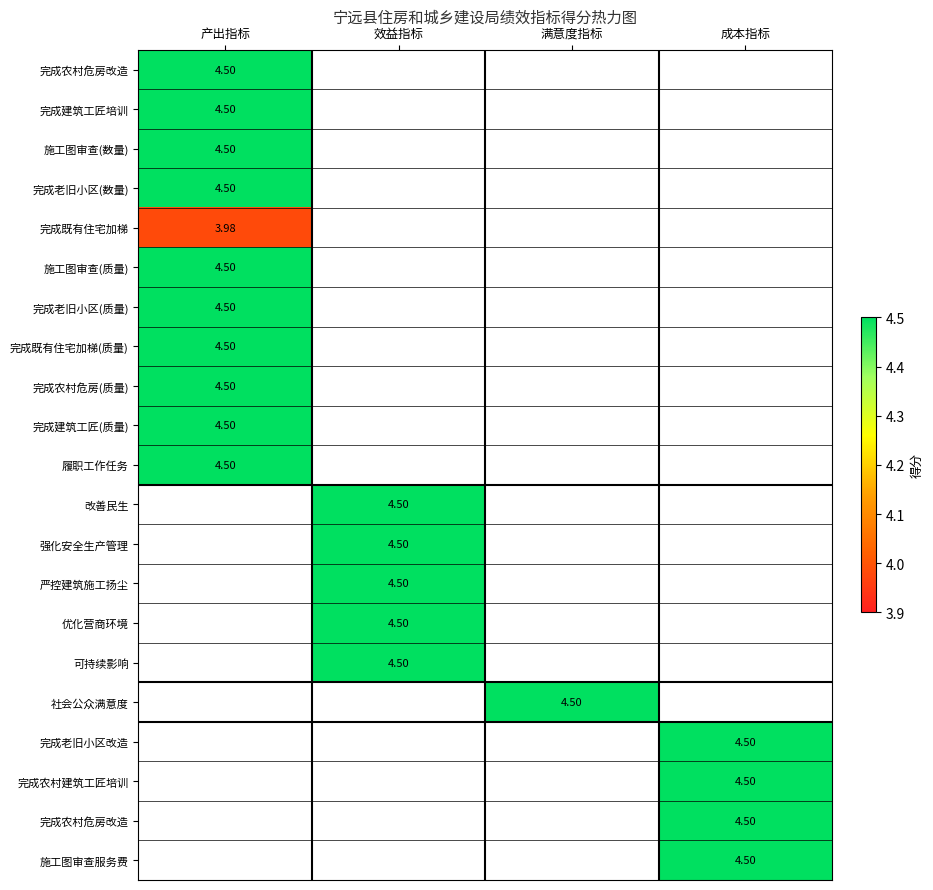

Count the number of data series in this chart.

21